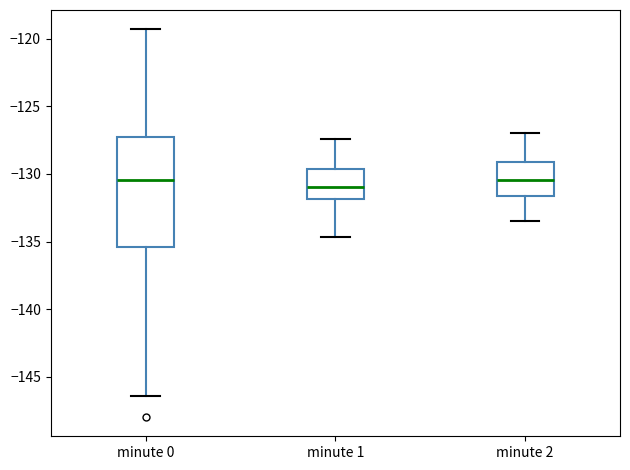

Where does the lower whisker of the box for minute 2 end on the y-axis? The values are not printed on the chart, so give them approximately, as read against the axis.

-133.5